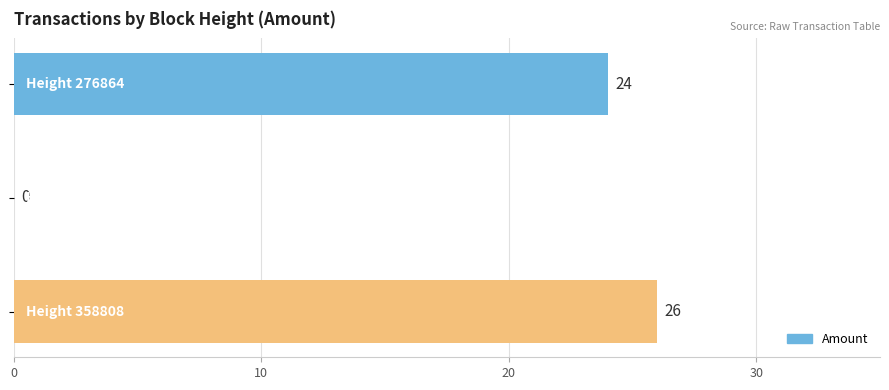

What is the greatest value displayed?

26